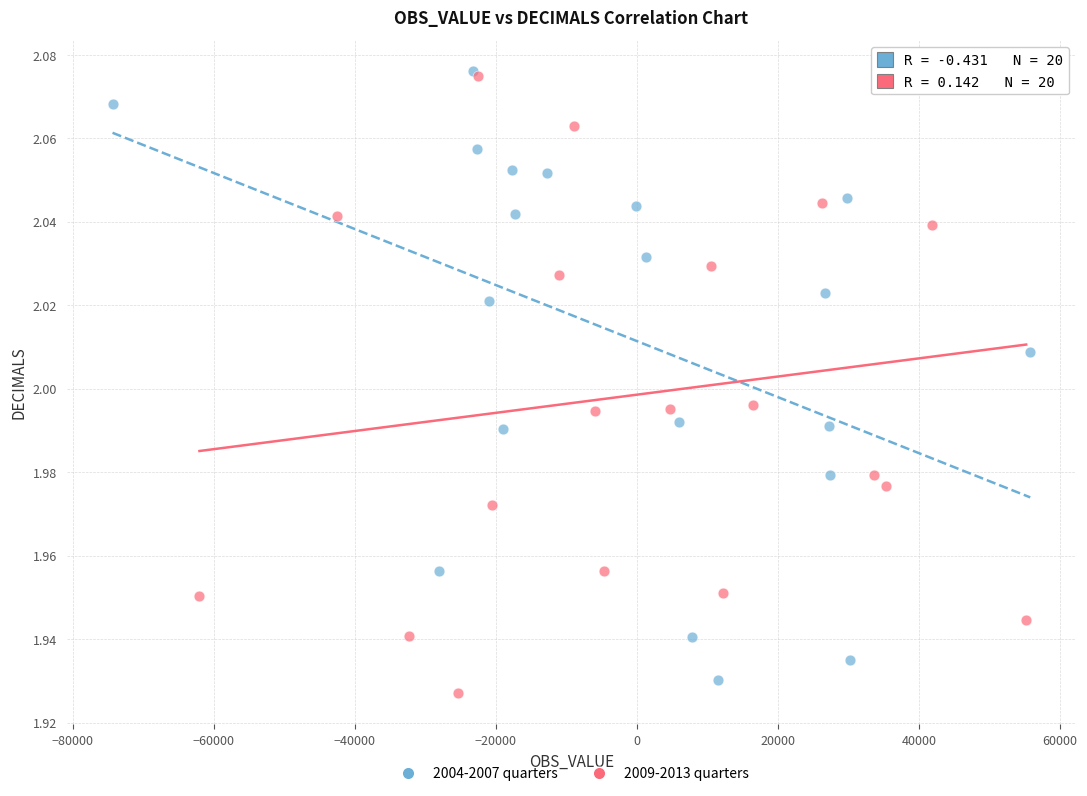

What are all the series names shown in the legend?

2004-2007 quarters, 2009-2013 quarters